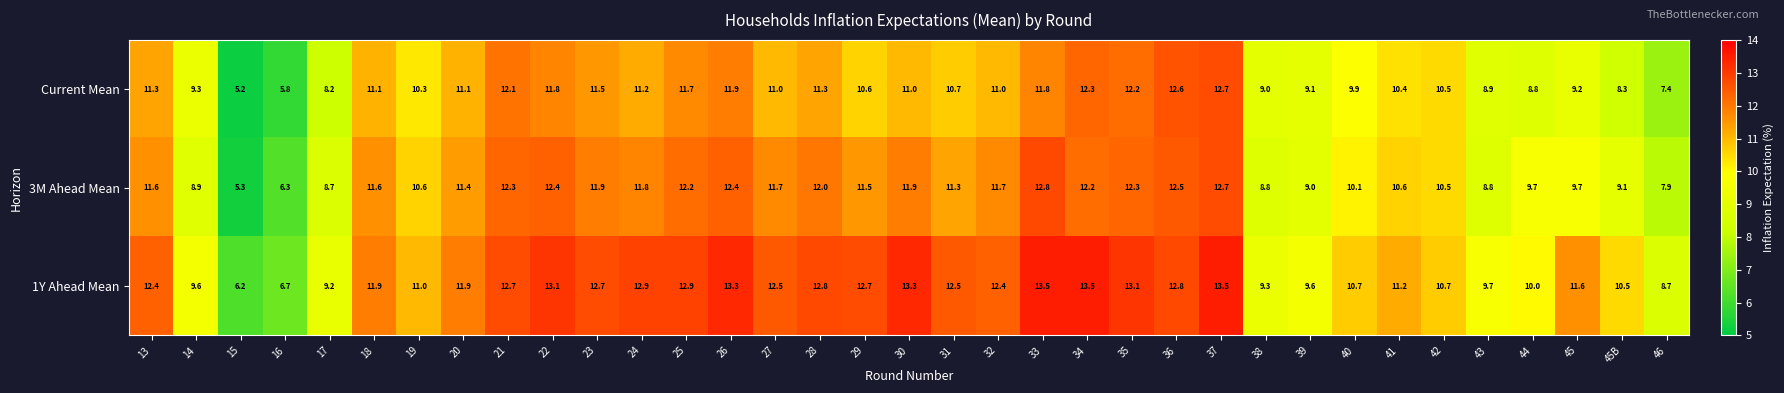

What is the difference between the maximum and minimum values in the 3M Ahead Mean series?

7.5